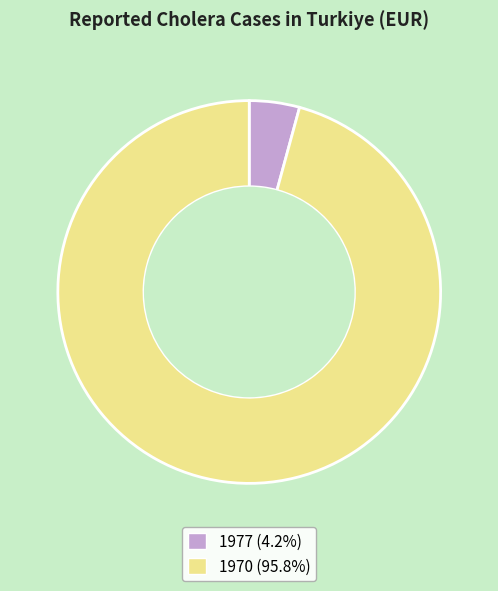

Count the number of slices in the pie.

2